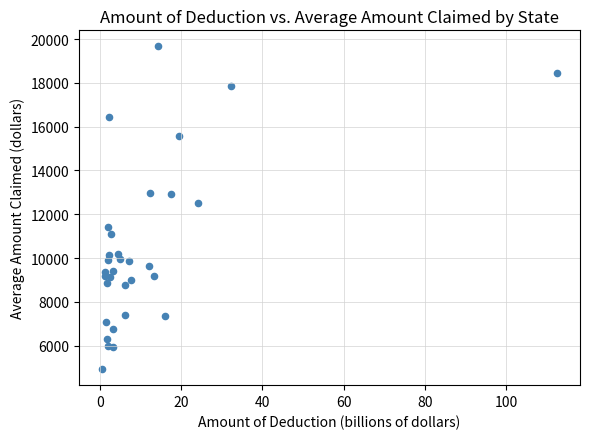

What Y value in the scatter plot is closest to 12298?

12523.9